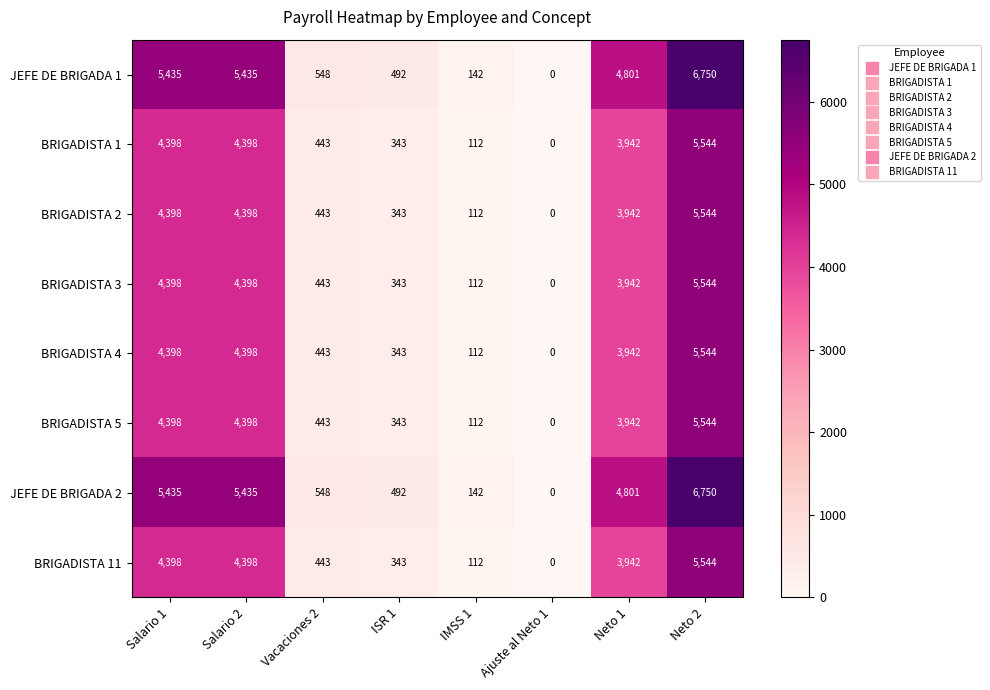

Where does the JEFE DE BRIGADA 1 series first go above 4801?

Salario 1